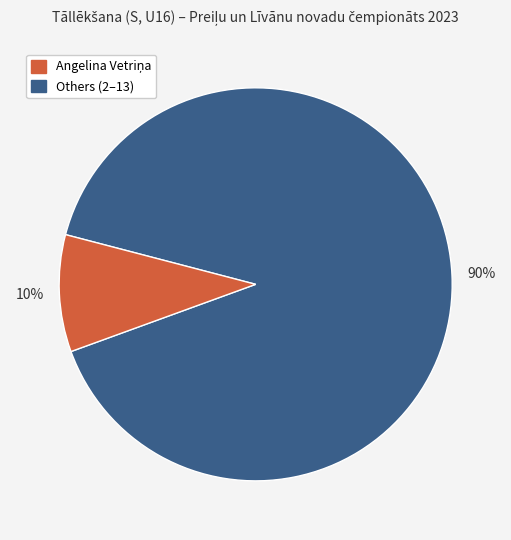

To the nearest percent, what is the average slice percentage?

50%